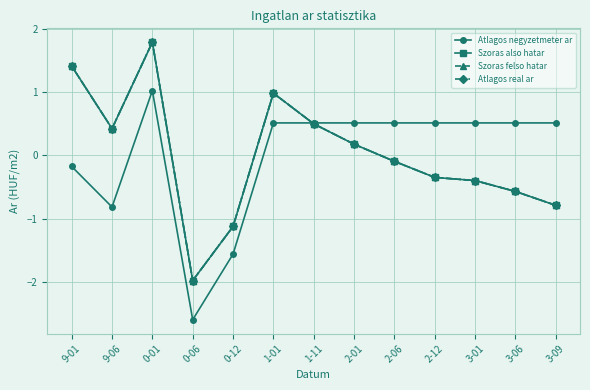

What is the label of the 8th point from the left?

2-01